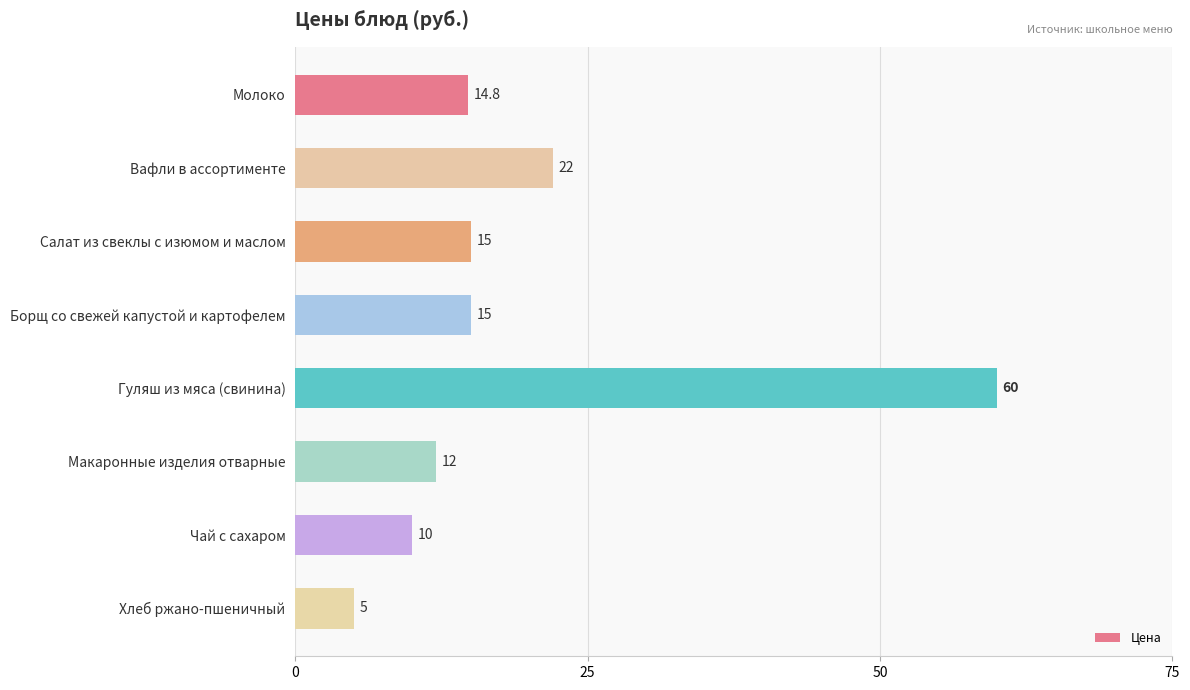

How many categories are shown in the chart?

8